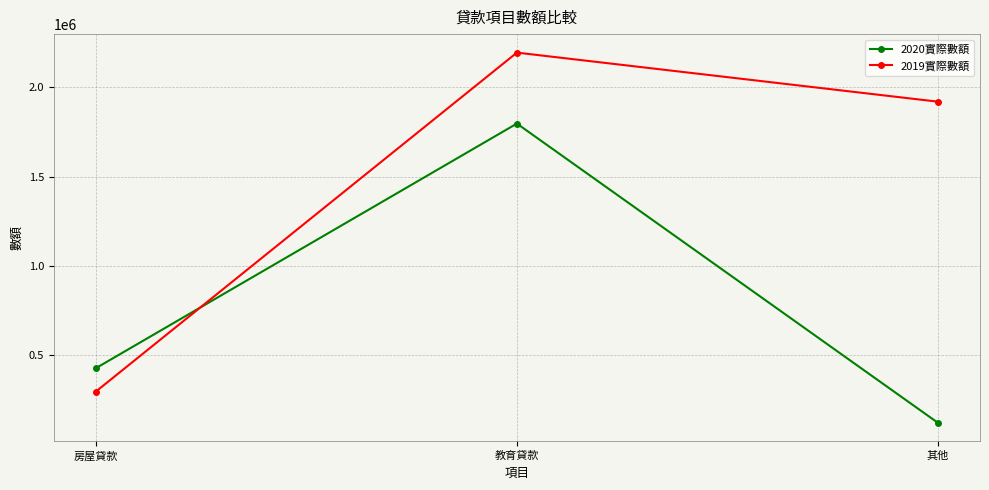

The 2019實際數額 series shows 1919603 at 其他. True or false?

True